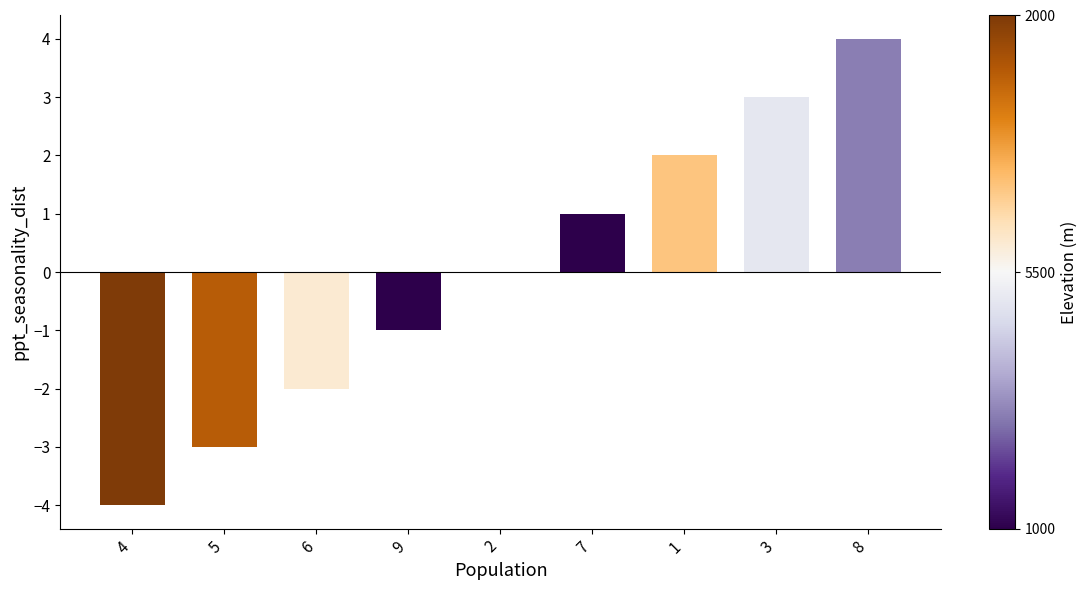

Does the chart contain stacked bars?

No